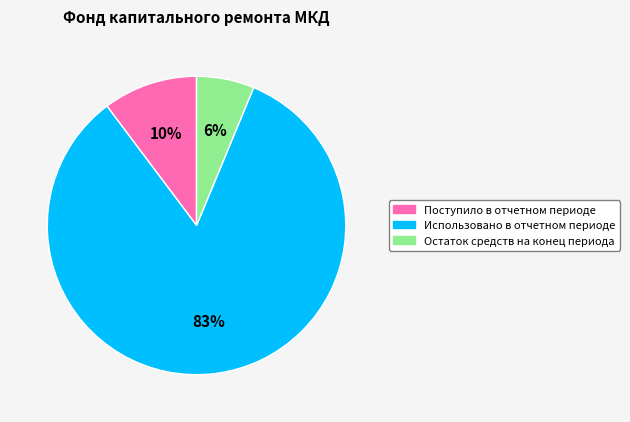

How many slices are in this pie chart?

3